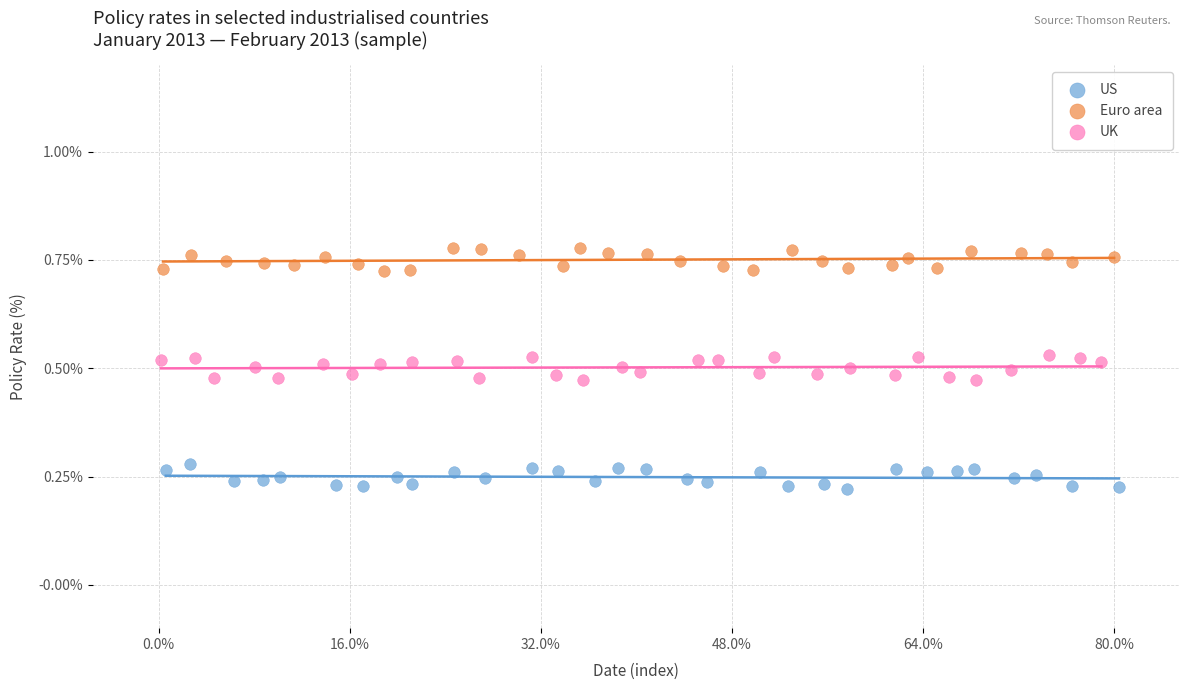

Which series reaches the minimum Y coordinate?

US